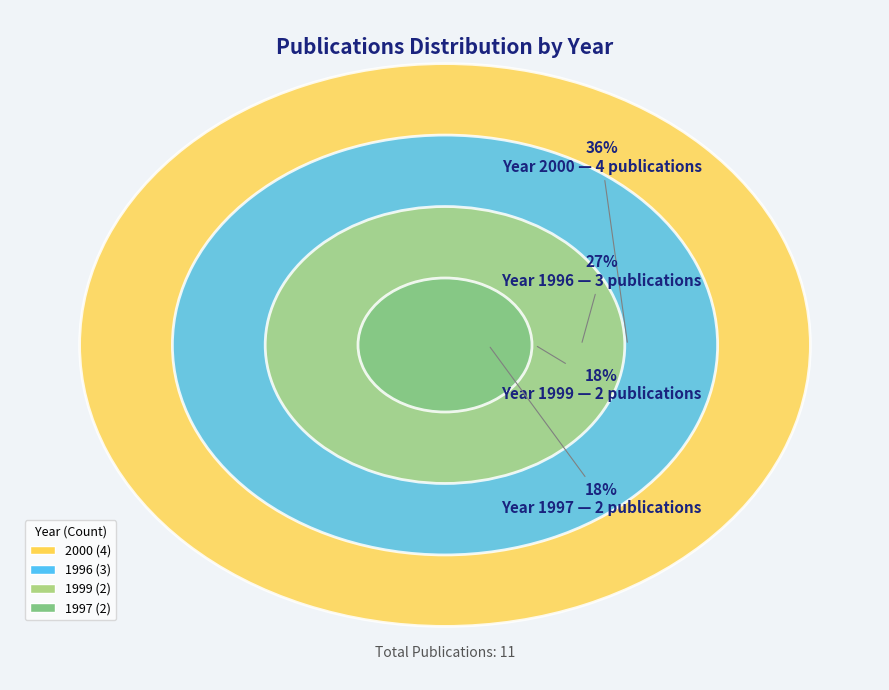

What is the ratio of the value at 1997 to the value at 2000?

0.5